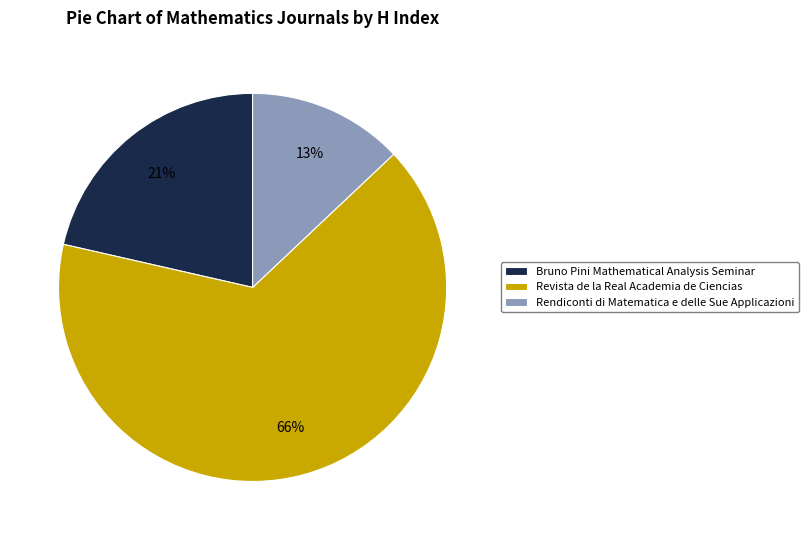

To the nearest percent, what percentage of the pie is Revista de la Real Academia de Ciencias?

66%